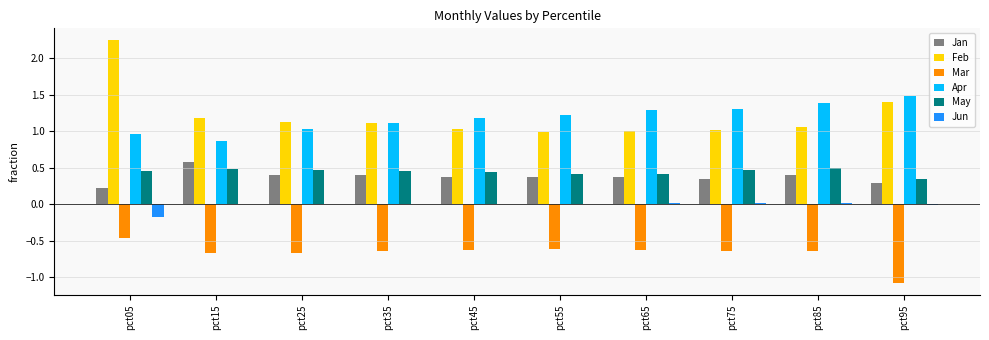

How many Jan values are between 0 and 1?

10